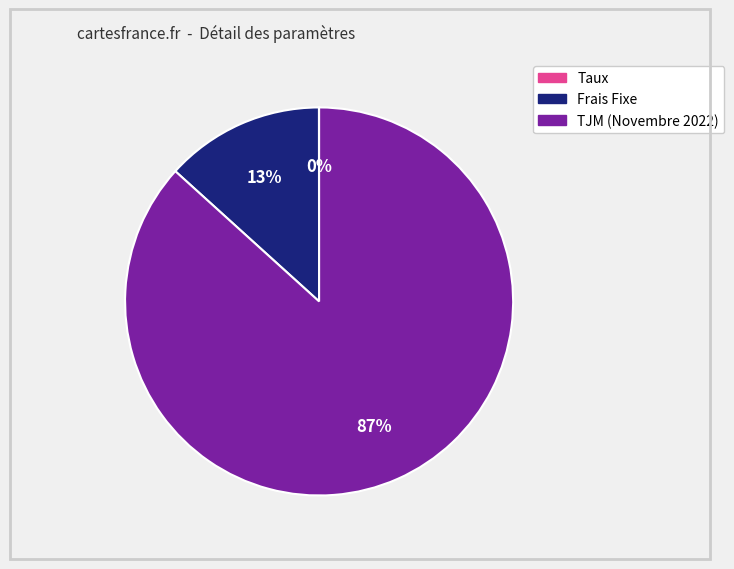

True or false: TJM (Novembre 2022) accounts for 87% of the total.

True